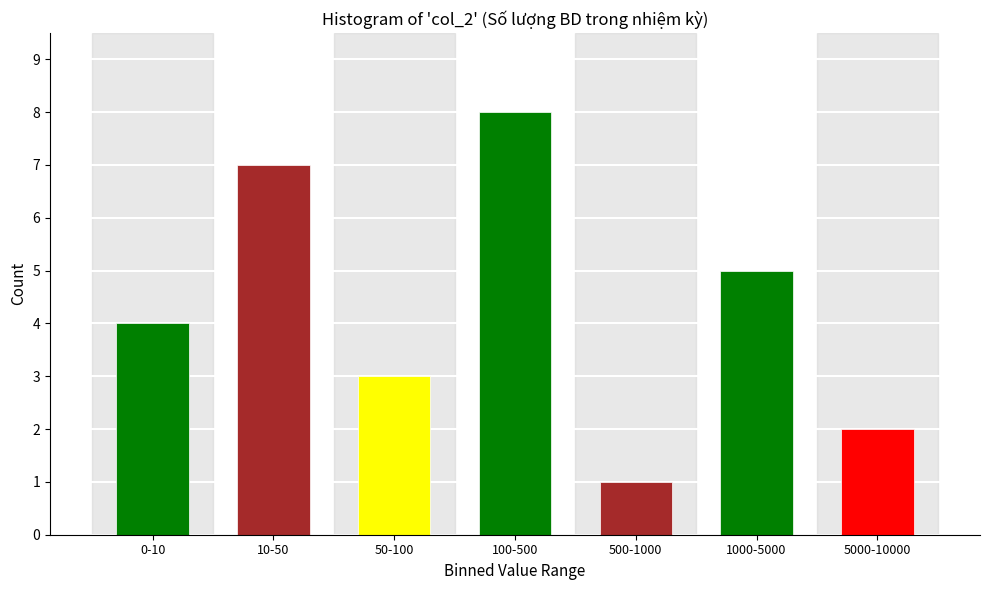

Reading right to left, what are all the values shown in this chart?

5000-10000=2	1000-5000=5	500-1000=1	100-500=8	50-100=3	10-50=7	0-10=4